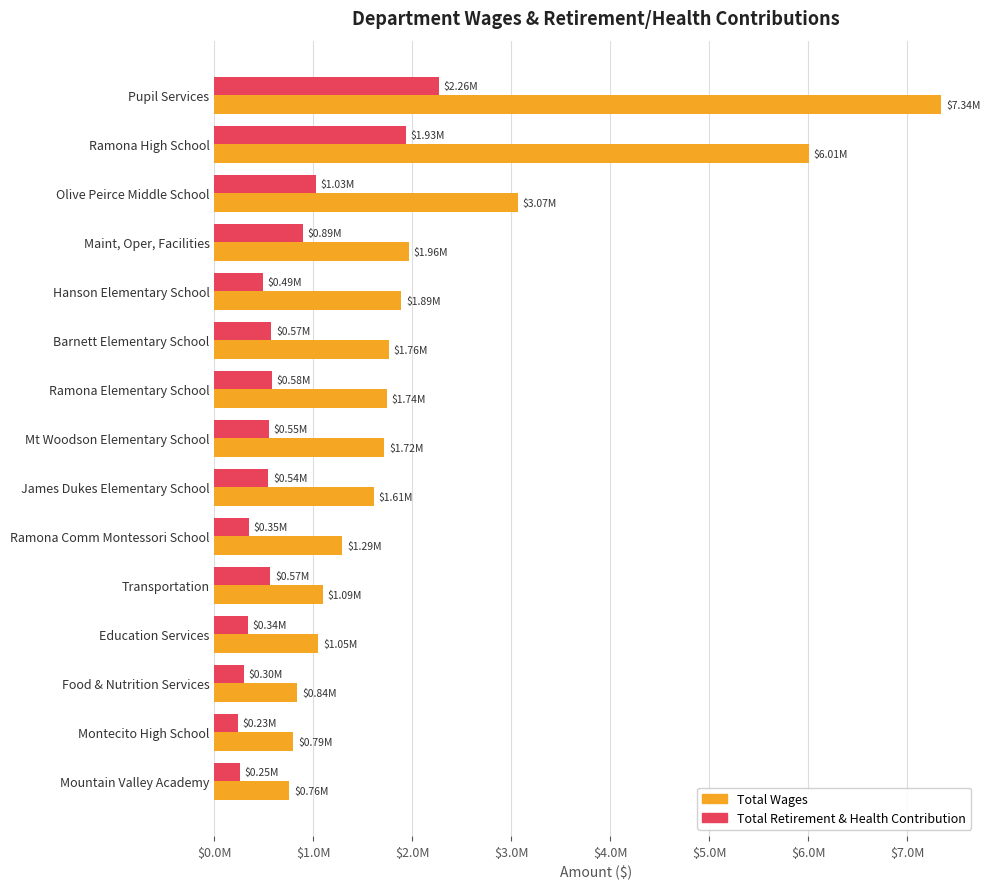

What are all the series names shown in the legend?

Total Wages, Total Retirement & Health Contribution